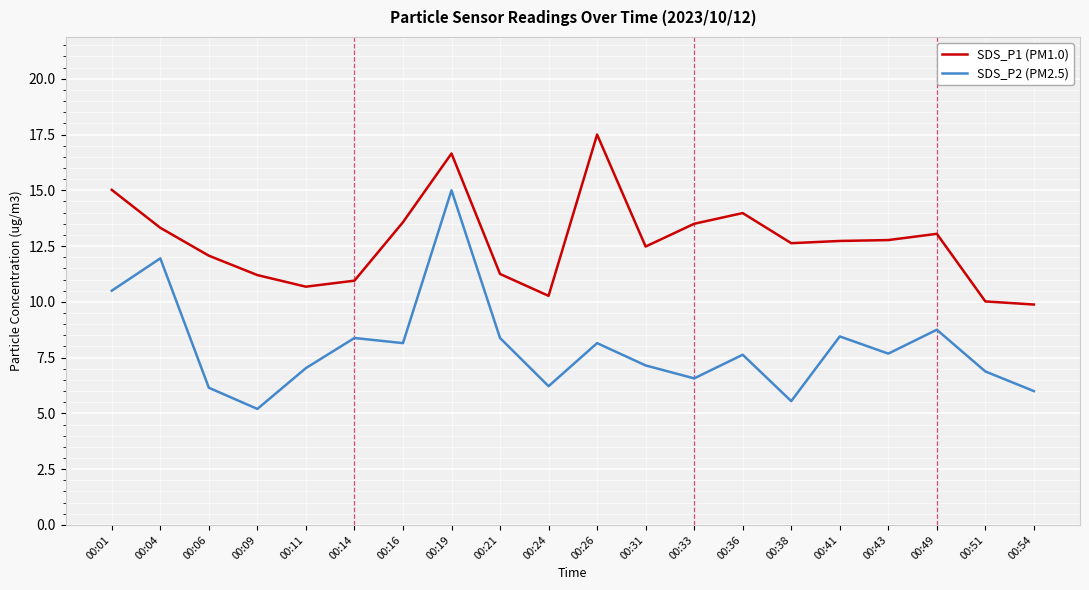

At 00:33, list the series in order from smallest to largest.

SDS_P2 (PM2.5), SDS_P1 (PM1.0)